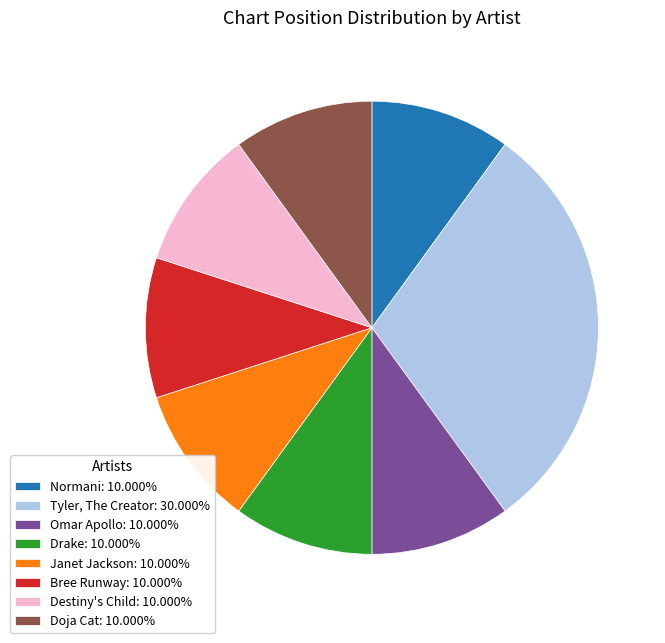

What is the ratio of the value at Omar Apollo: 10.000% to the value at Destiny's Child: 10.000%?

1.0